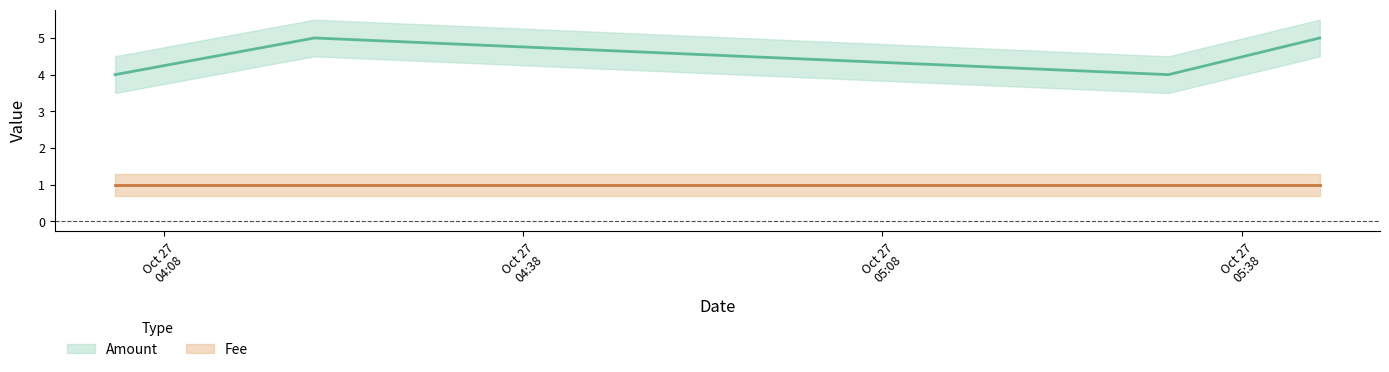

Where is the first local maximum?

2016-10-27 04:20:34